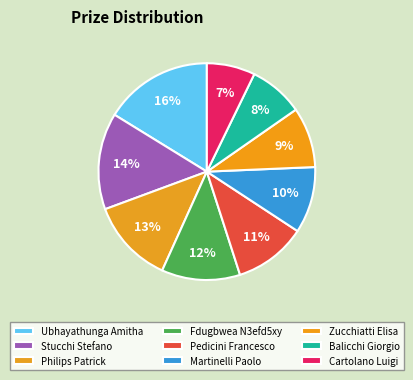

Count the number of slices in the pie.

9